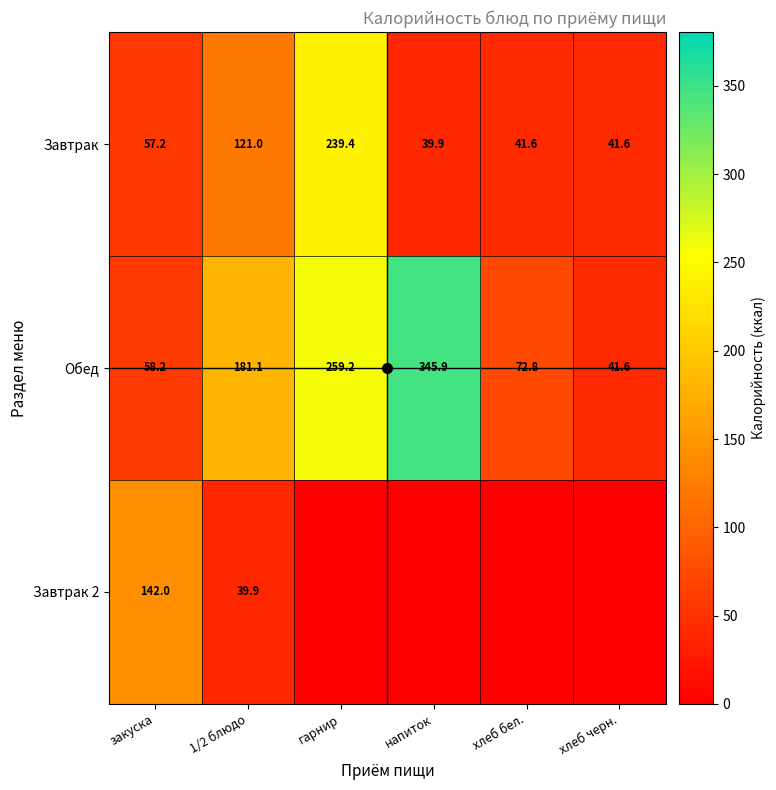

What is the sum of the Обед values at хлеб бел. and хлеб черн.?

114.4